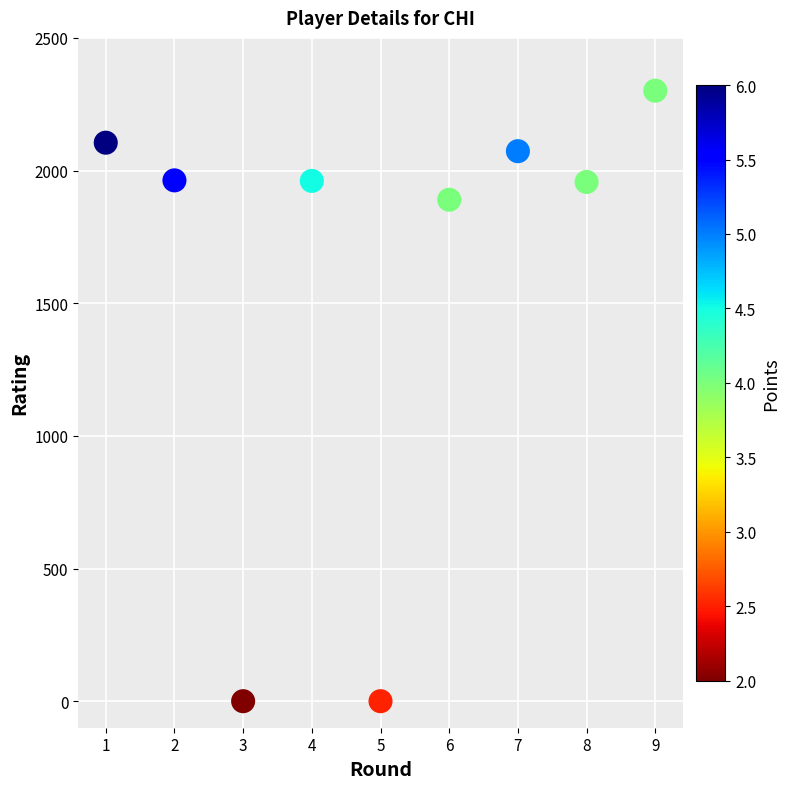

What is the range of X values (max minus min)?

8